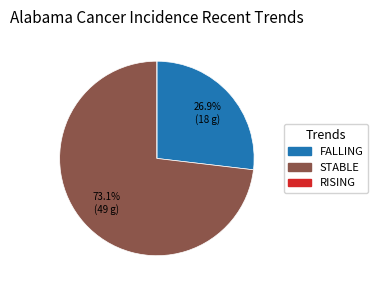

Does any single category account for the majority?

Yes